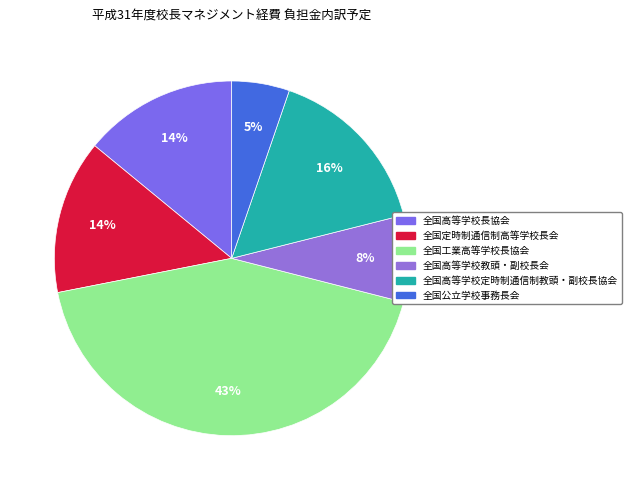

To the nearest percent, what is the difference between the largest and smallest slice percentages?

38%